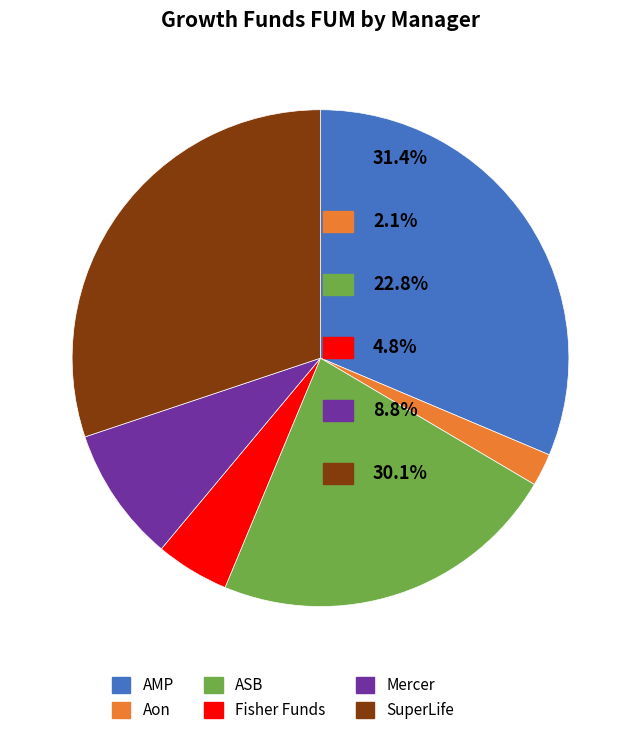

Rank the categories by value from lowest to highest.

Aon, Fisher Funds, Mercer, ASB, SuperLife, AMP